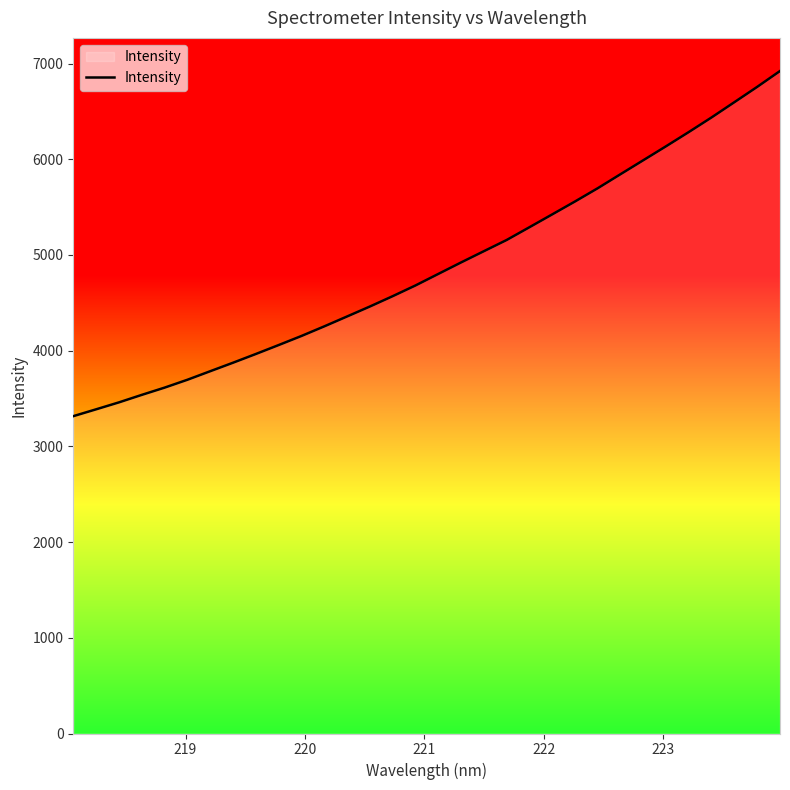

What is the greatest value displayed?

6921.8